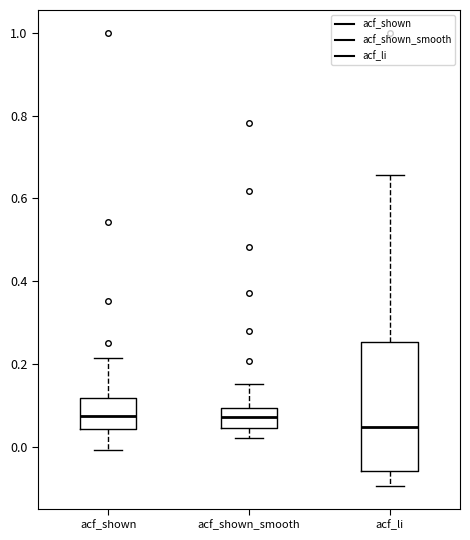

Comparing the boxes themselves (not the whiskers), which one is the tallest?

acf_li